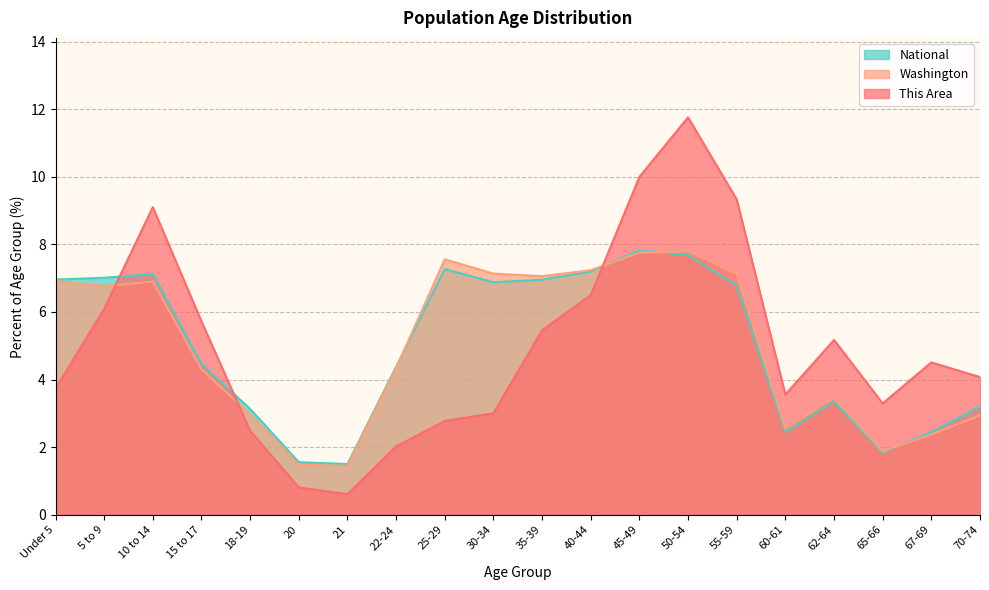

Reading left to right, transcribe all the data shown in this chart.

This Area: Under 5=3.7	5 to 9=6.1	10 to 14=9.1	15 to 17=5.7	18-19=2.5	20=0.8	21=0.6	22-24=2.0	25-29=2.8	30-34=3.0	35-39=5.5	40-44=6.5	45-49=10.0	50-54=11.8	55-59=9.3	60-61=3.6	62-64=5.2	65-66=3.3	67-69=4.5	70-74=4.1
Washington: Under 5=6.9	5 to 9=6.8	10 to 14=6.9	15 to 17=4.3	18-19=3.0	20=1.5	21=1.4	22-24=4.3	25-29=7.6	30-34=7.1	35-39=7.1	40-44=7.2	45-49=7.8	50-54=7.8	55-59=7.1	60-61=2.6	62-64=3.5	65-66=1.9	67-69=2.4	70-74=2.9
National: Under 5=7.0	5 to 9=7.0	10 to 14=7.1	15 to 17=4.5	18-19=3.1	20=1.6	21=1.5	22-24=4.4	25-29=7.3	30-34=6.9	35-39=7.0	40-44=7.2	45-49=7.8	50-54=7.7	55-59=6.8	60-61=2.5	62-64=3.3	65-66=1.8	67-69=2.5	70-74=3.2